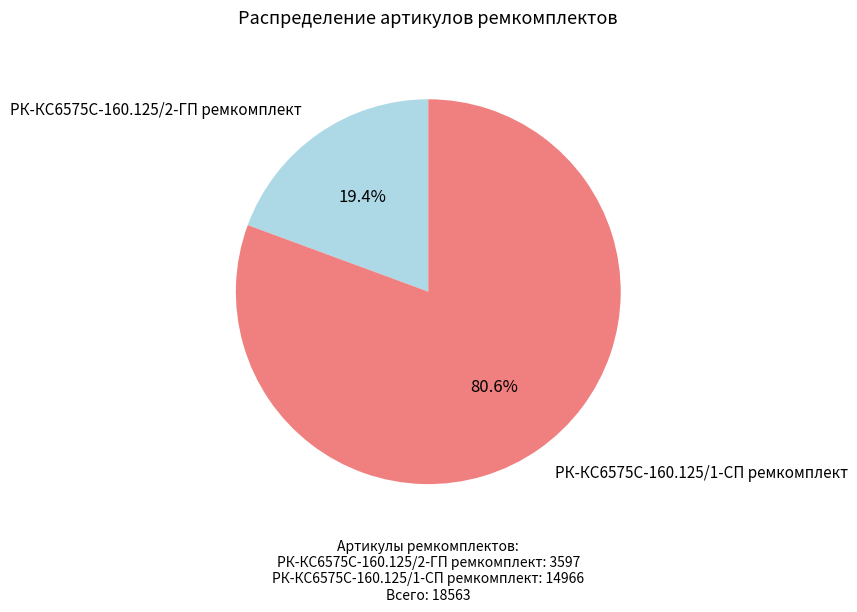

The РК-КС6575С-160.125/1-СП ремкомплект slice represents 89% of the pie. True or false?

False